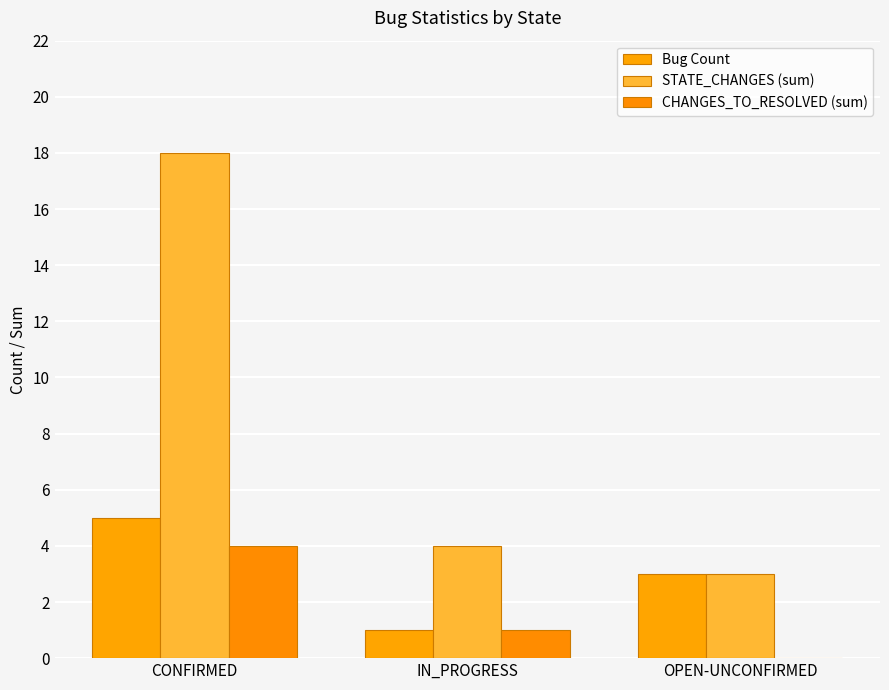

What is the sum of the CHANGES_TO_RESOLVED (sum) values at OPEN-UNCONFIRMED and IN_PROGRESS?

1